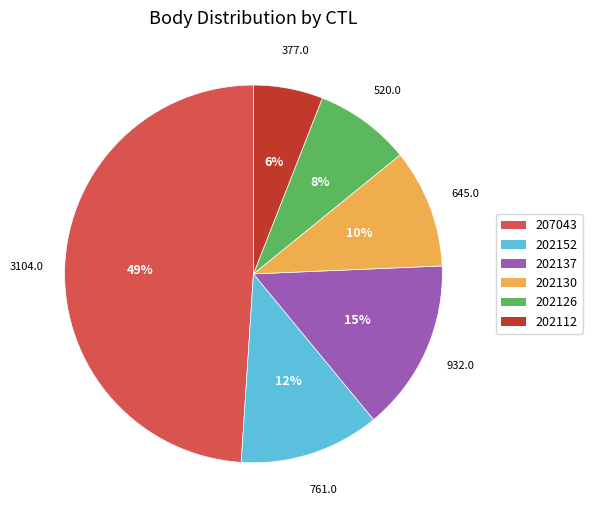

Is there any slice that represents more than half of the pie?

No